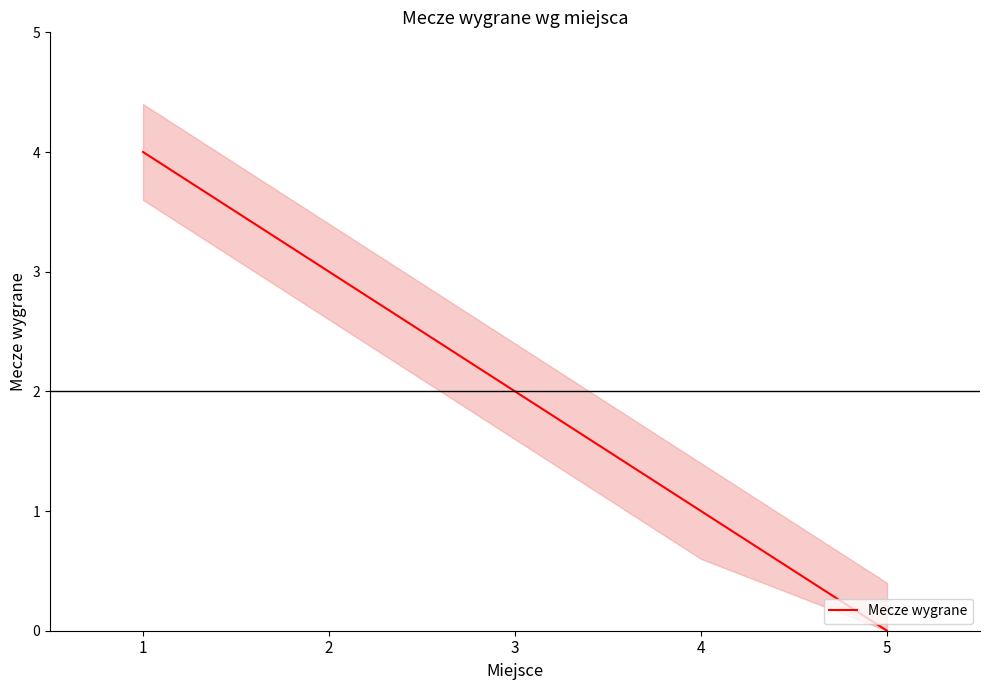

Between 4 and 3, which is larger?

3